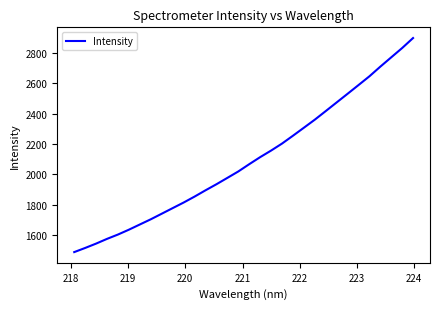

What is the greatest value displayed?

2899.6